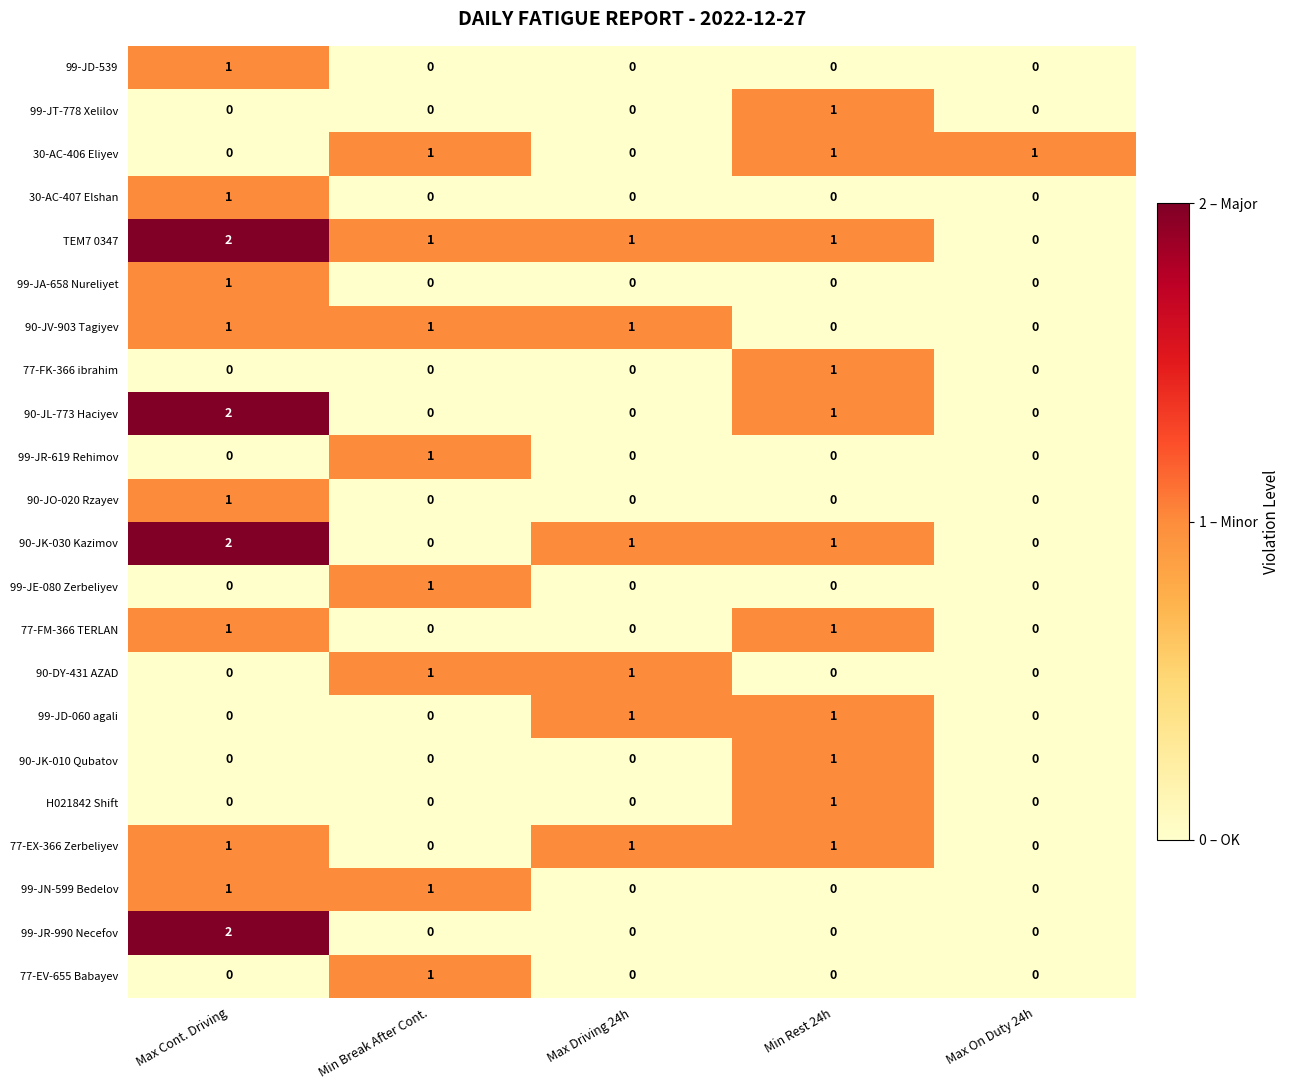

How many values in 99-JE-080 Zerbeliyev are above zero?

1